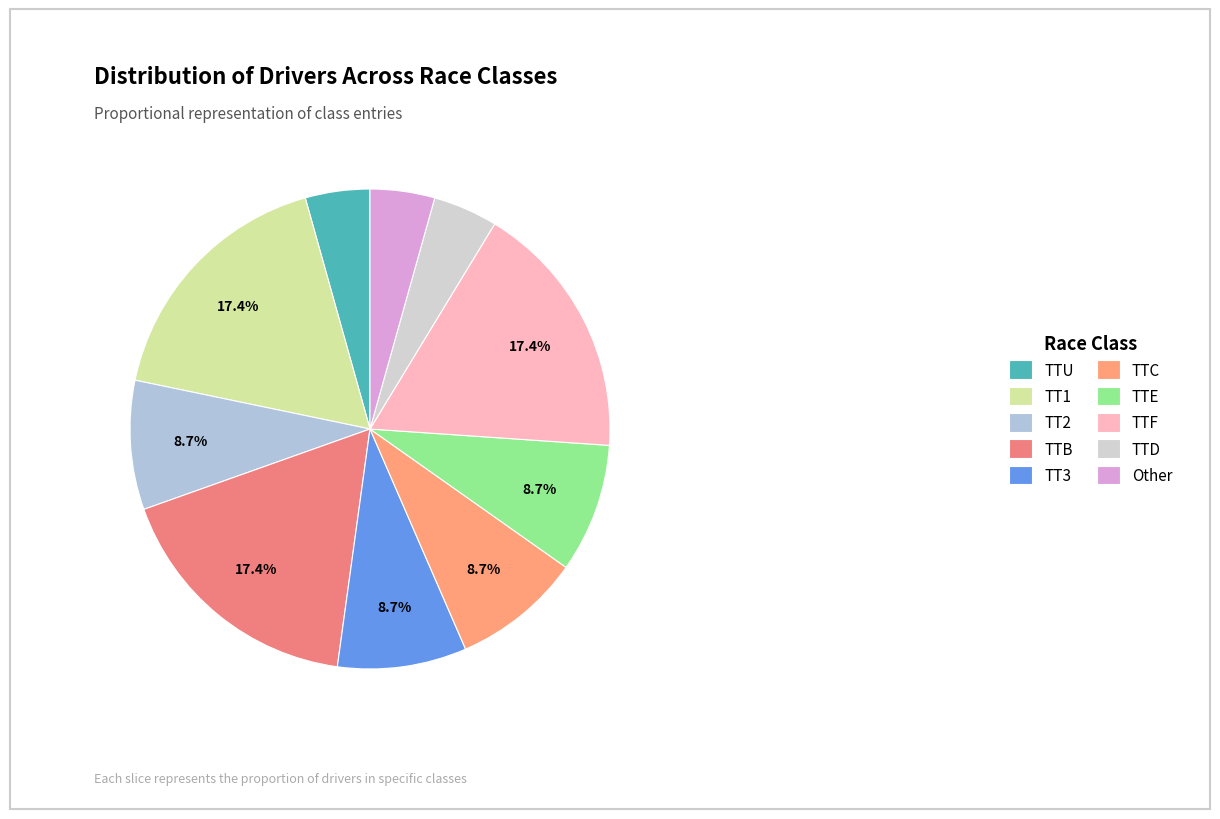

What is the total percentage of TTC and TTF?

26.1%